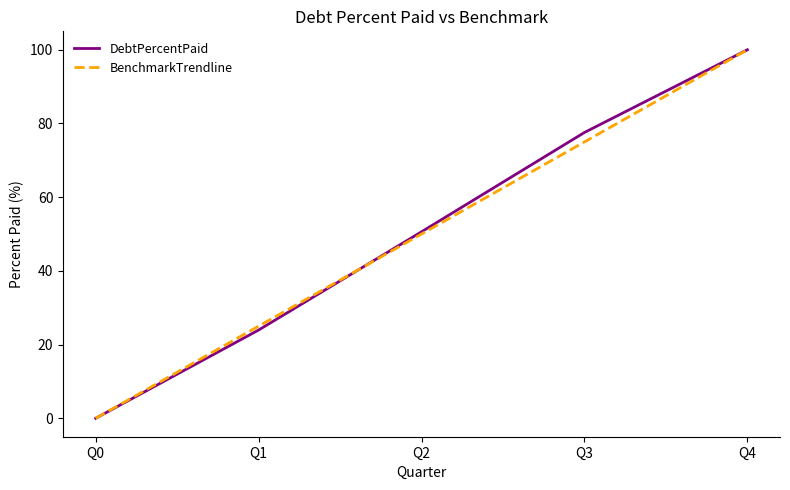

What is the difference between the highest and lowest values at Q3?

2.6